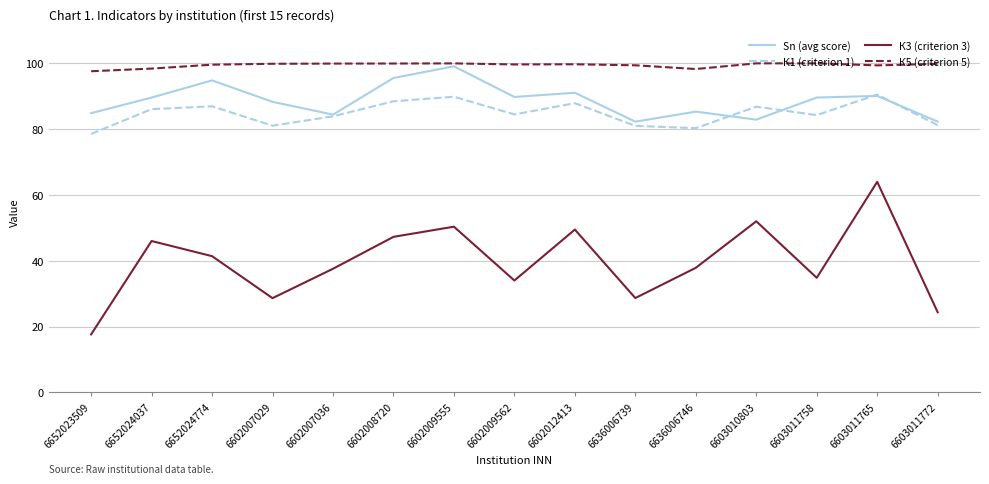

What position from the right is 6652024774?

13